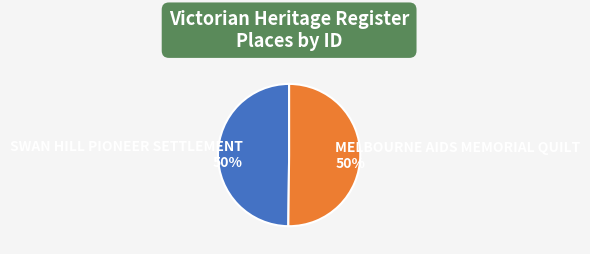

To the nearest percent, what percentage of the pie is SWAN HILL PIONEER SETTLEMENT 50%?

50%